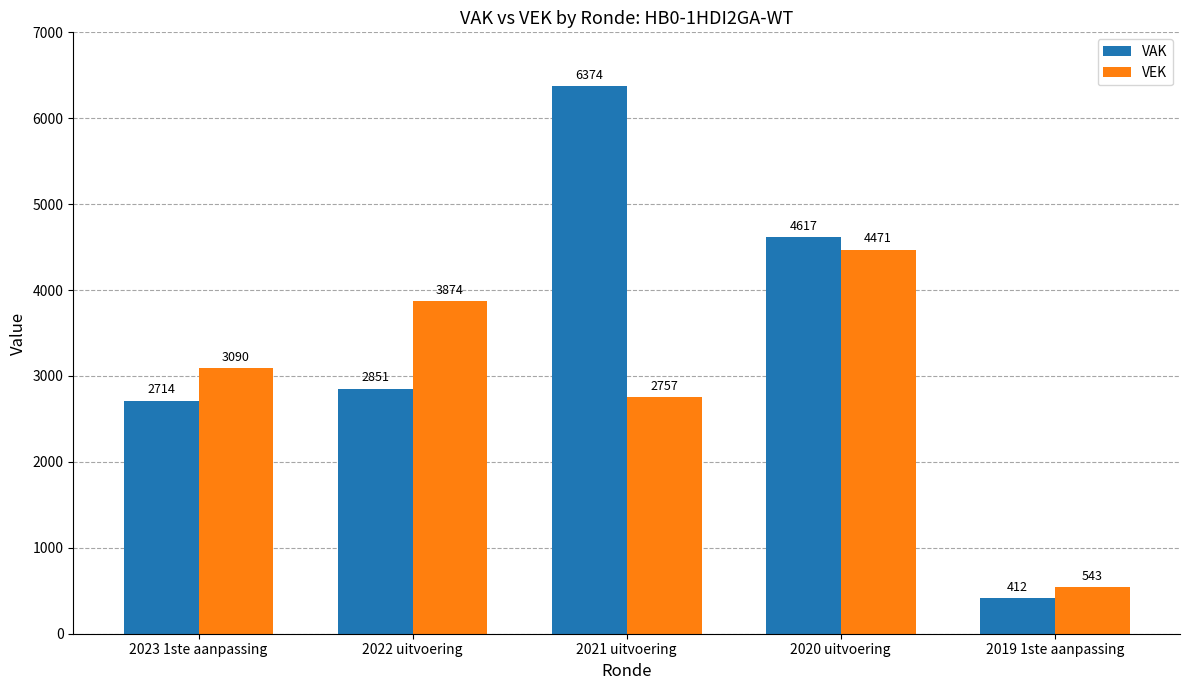

Reading left to right, transcribe all the data shown in this chart.

VAK: 2714	2851	6374	4617	412
VEK: 3090	3874	2757	4471	543